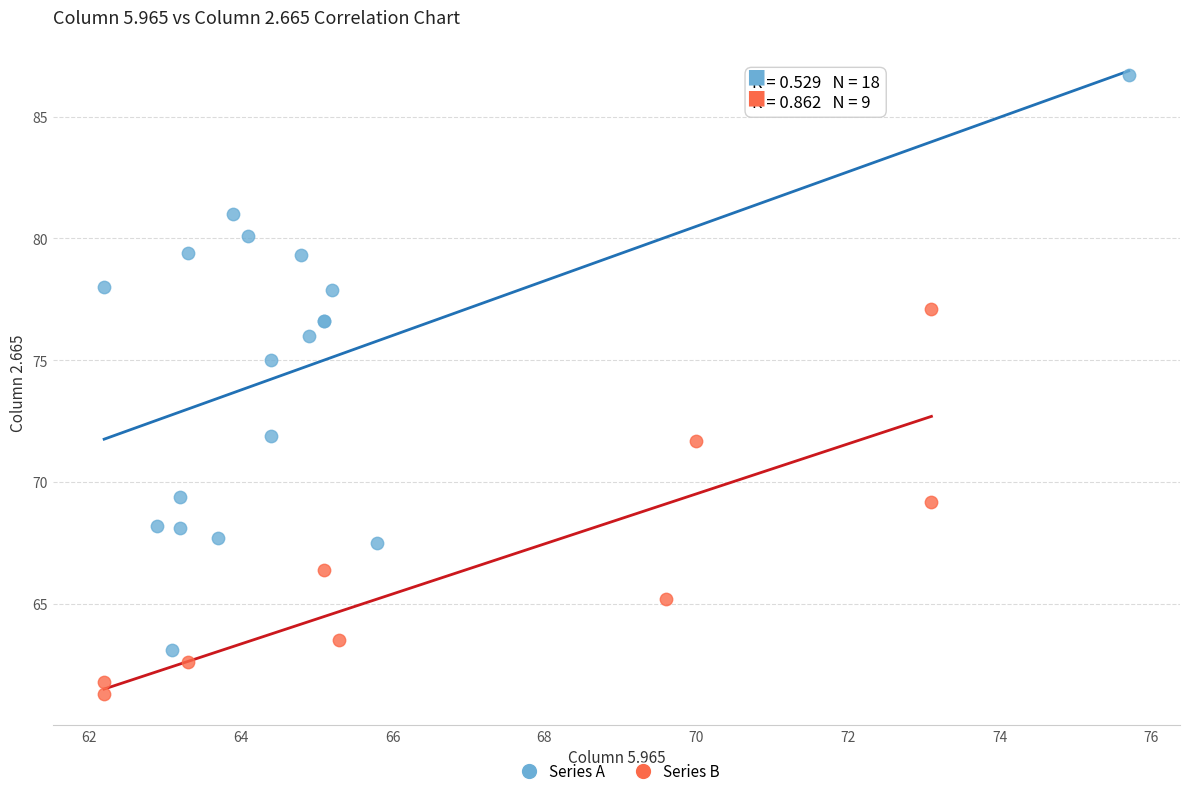

Which series contains the lowest Y value?

Series B